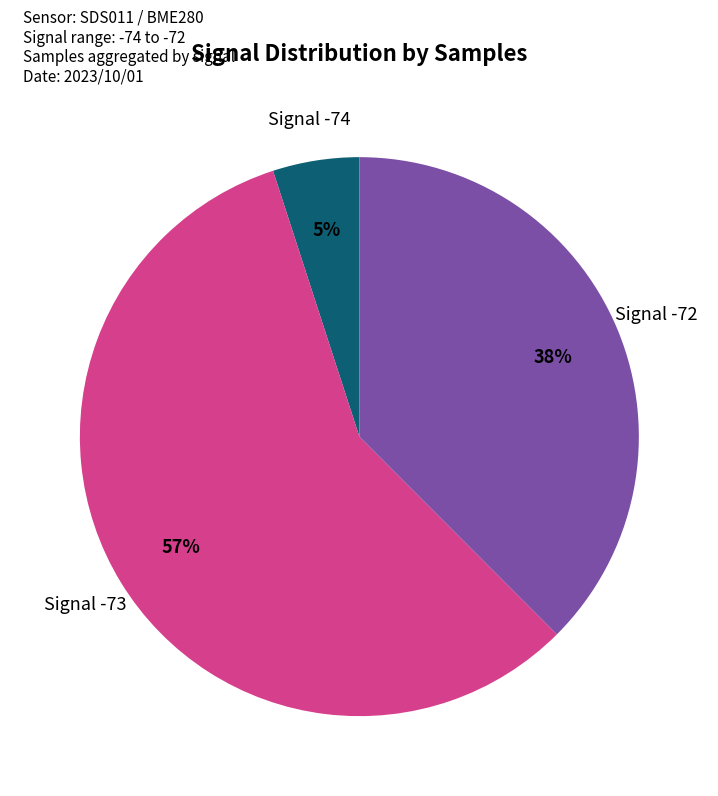

How many segments does this pie chart have?

3